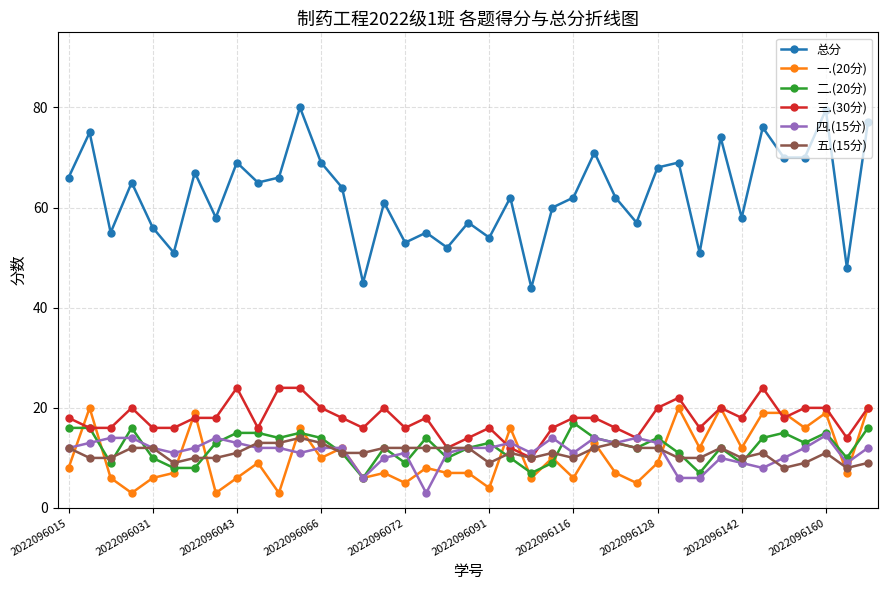

What is the value of the 一.(20分) point at the 2nd from the left?

20.0